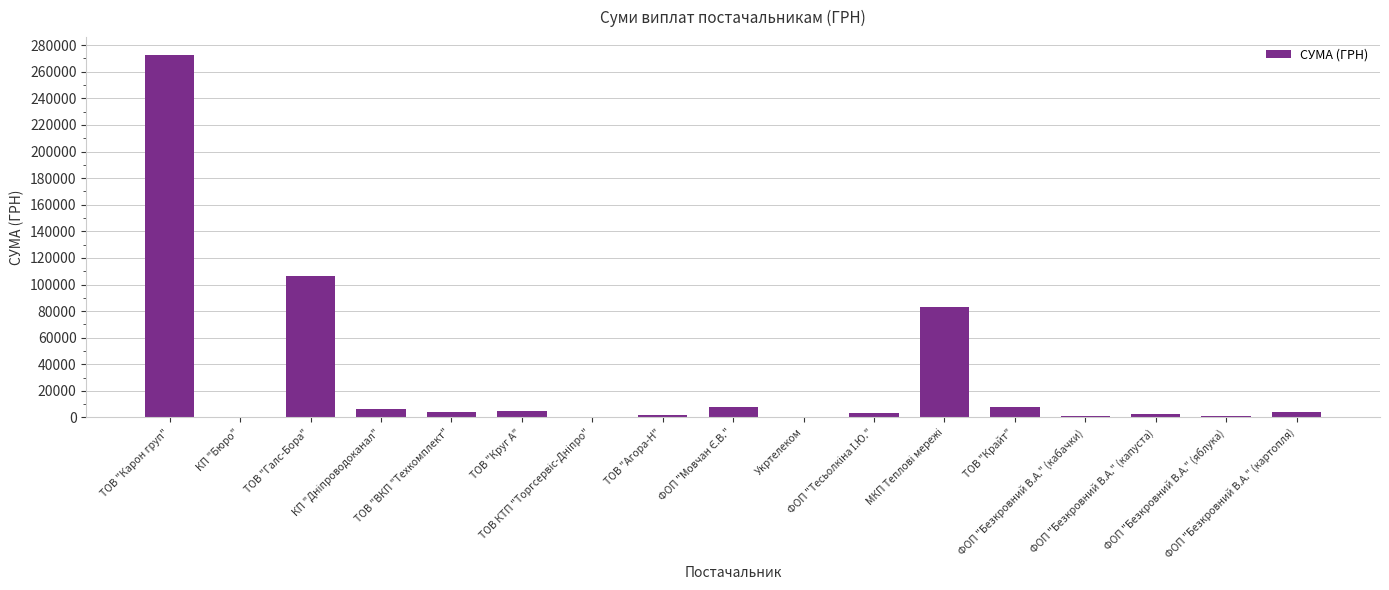

What is the greatest value displayed?

272422.2